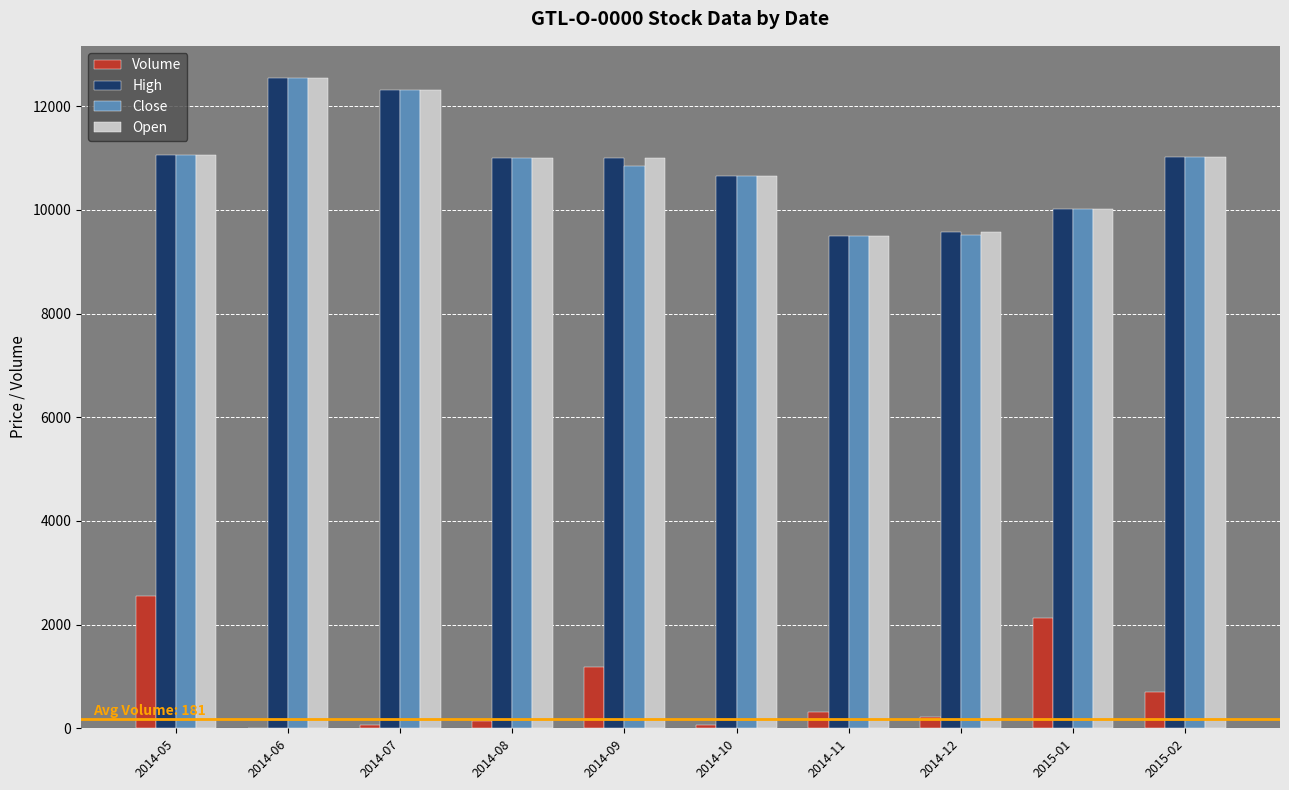

Count the number of data series in this chart.

4